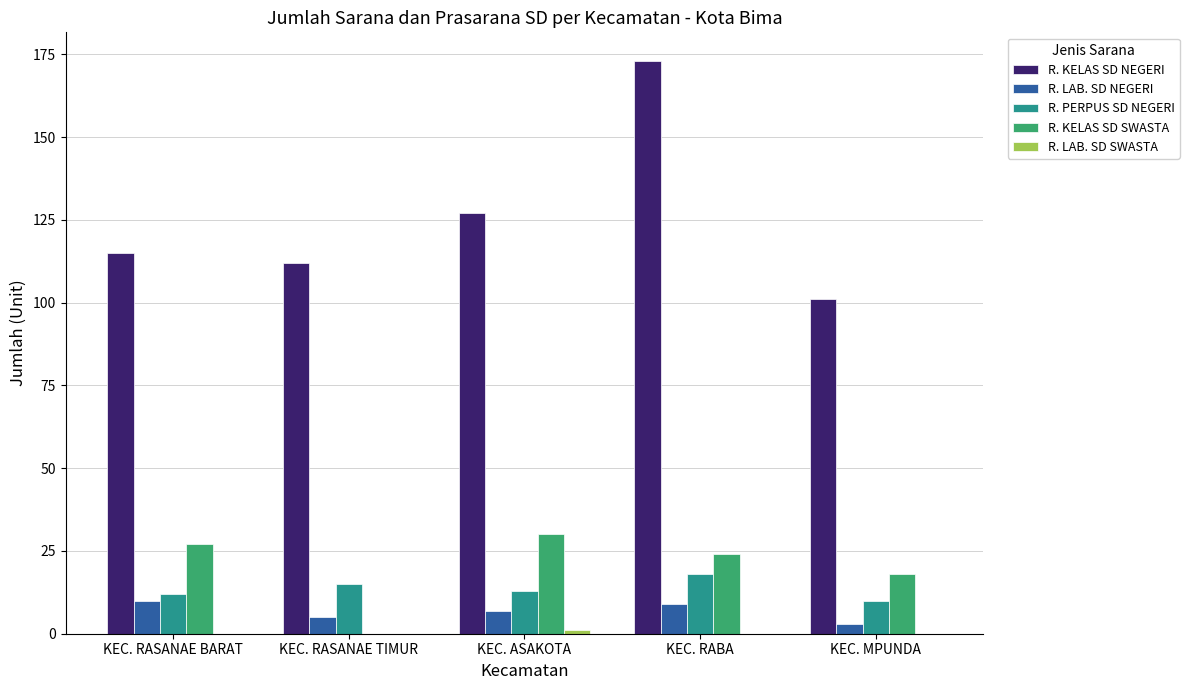

True or false: R. KELAS SD NEGERI has a value of 115 at KEC. RASANAE BARAT.

True